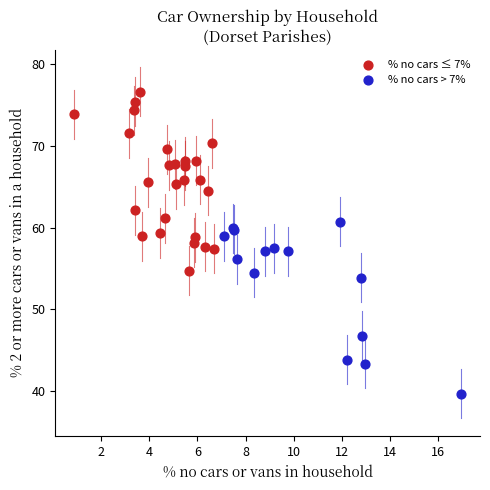

What are all the series names shown in the legend?

% no cars ≤ 7%, % no cars > 7%